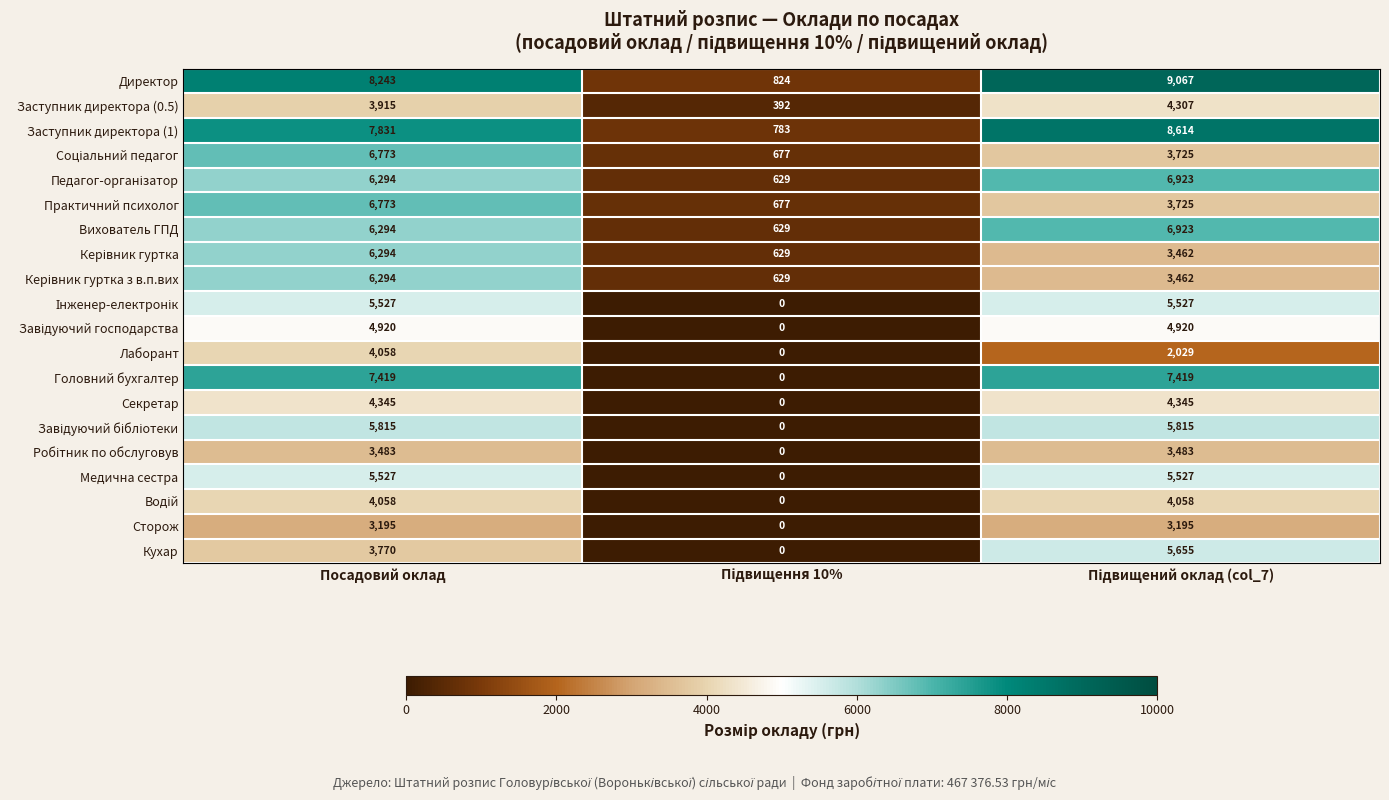

What is the maximum value for Секретар?

4345